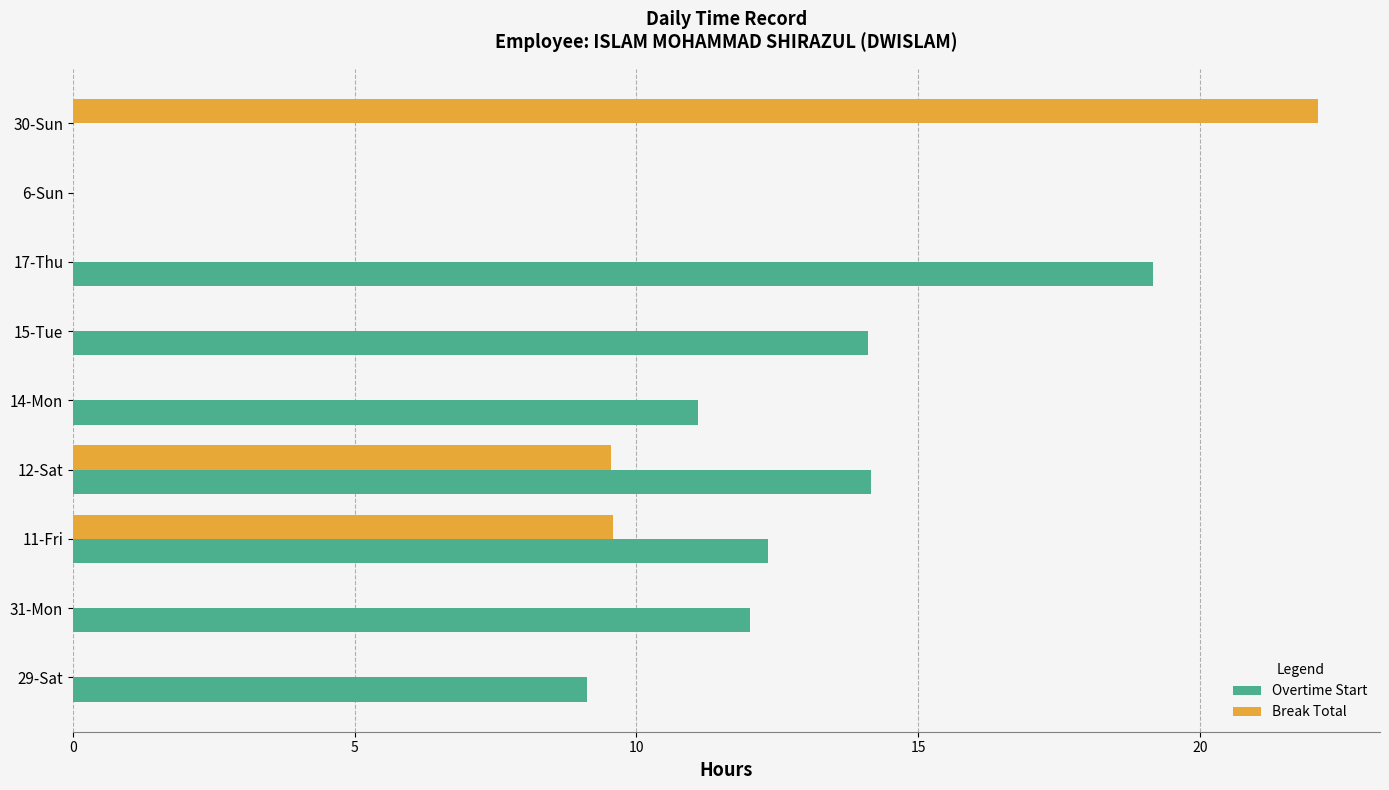

True or false: Break Total has a value of 22.1 at 30-Sun.

True